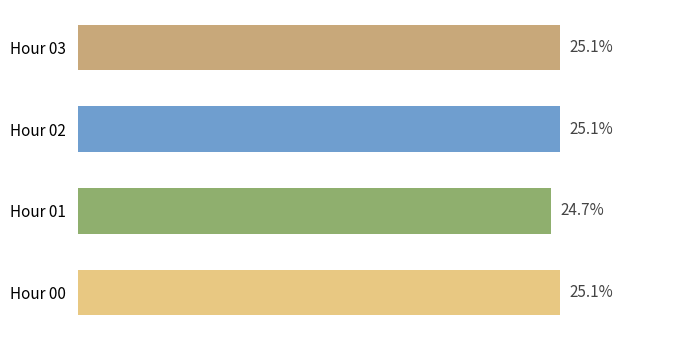

At which category does the chart reach its minimum across all series?

Hour 01